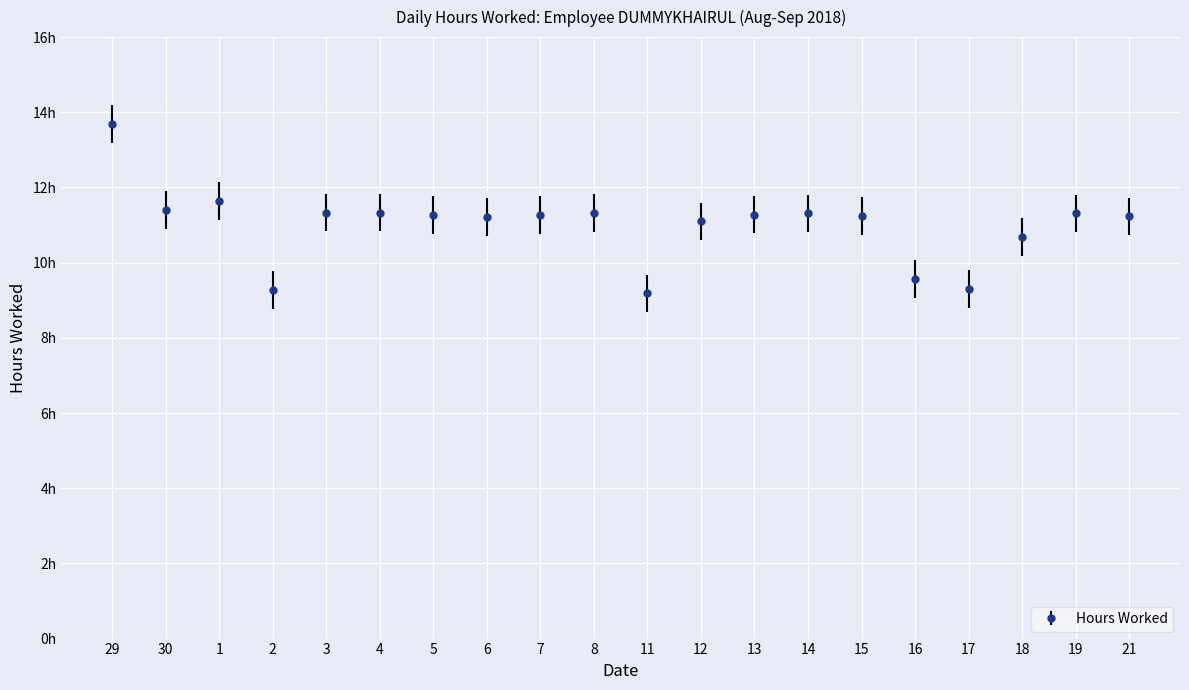

Is this an area chart (filled region under the line)?

No